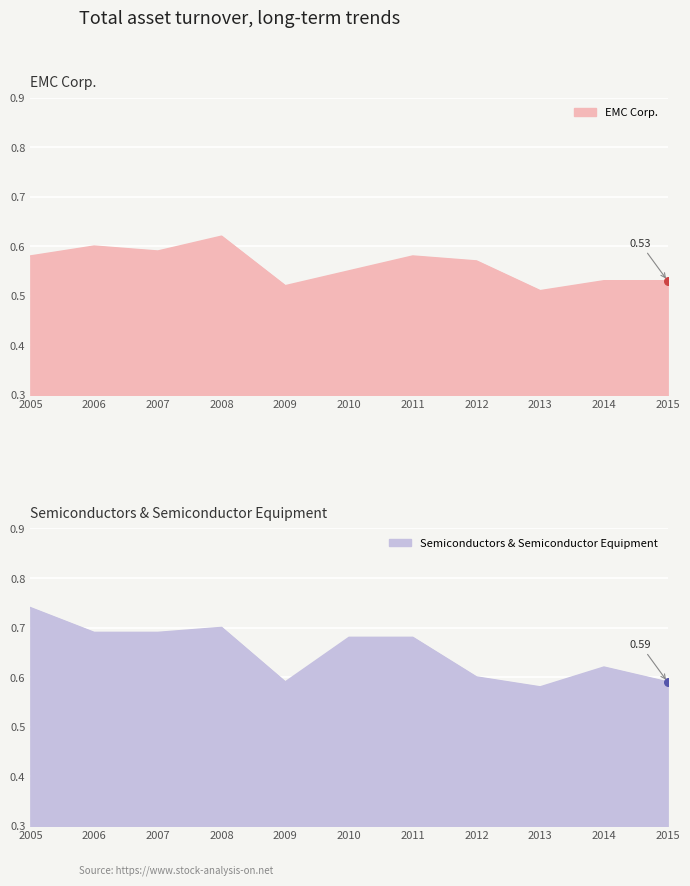

Which series reaches the maximum Y coordinate?

Semiconductors & Semiconductor Equipment